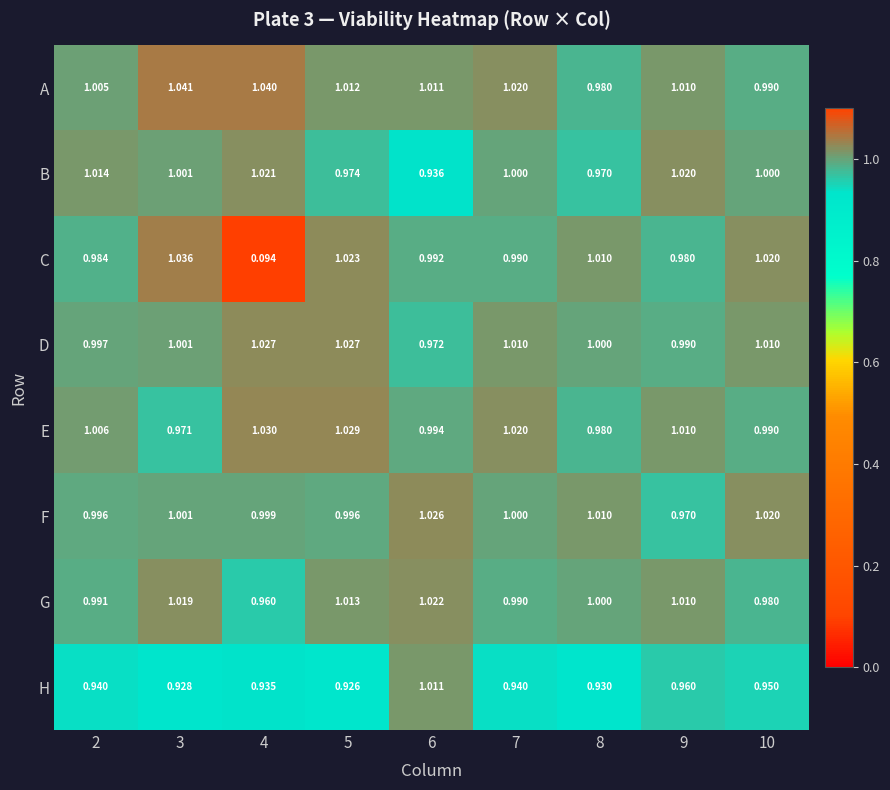

Which series has the widest spread of values?

C